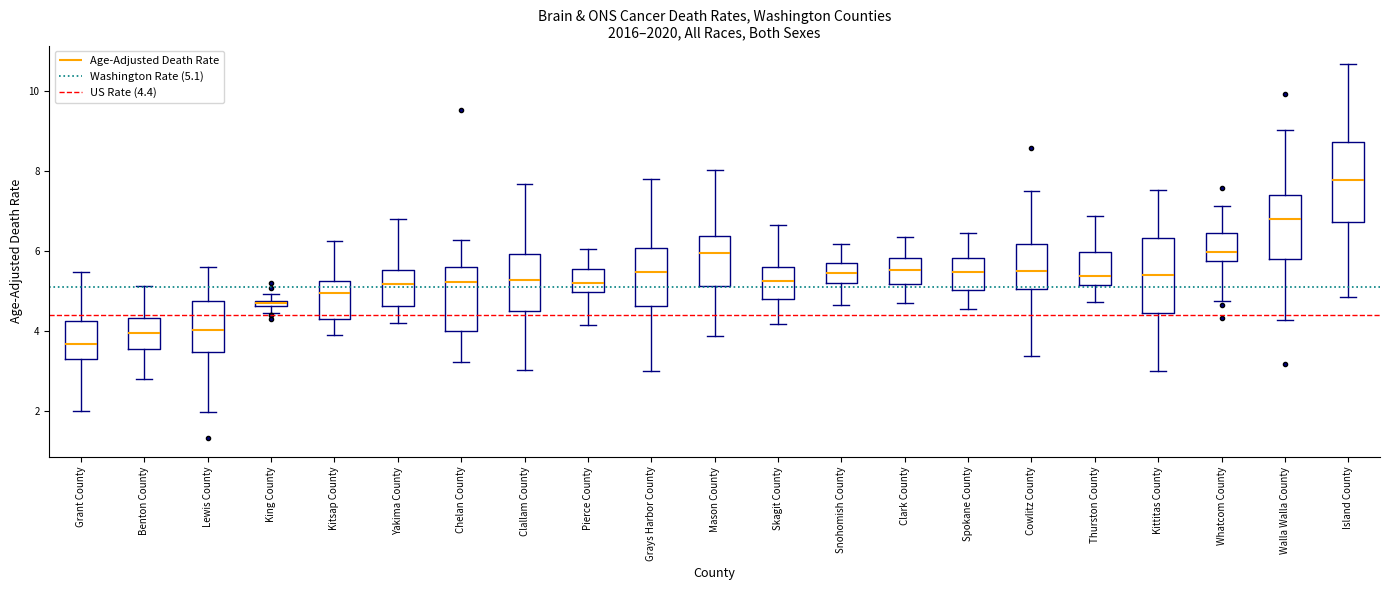

Where does the upper whisker of the box for Walla Walla County end on the y-axis? The values are not printed on the chart, so give them approximately, as read against the axis.

9.0